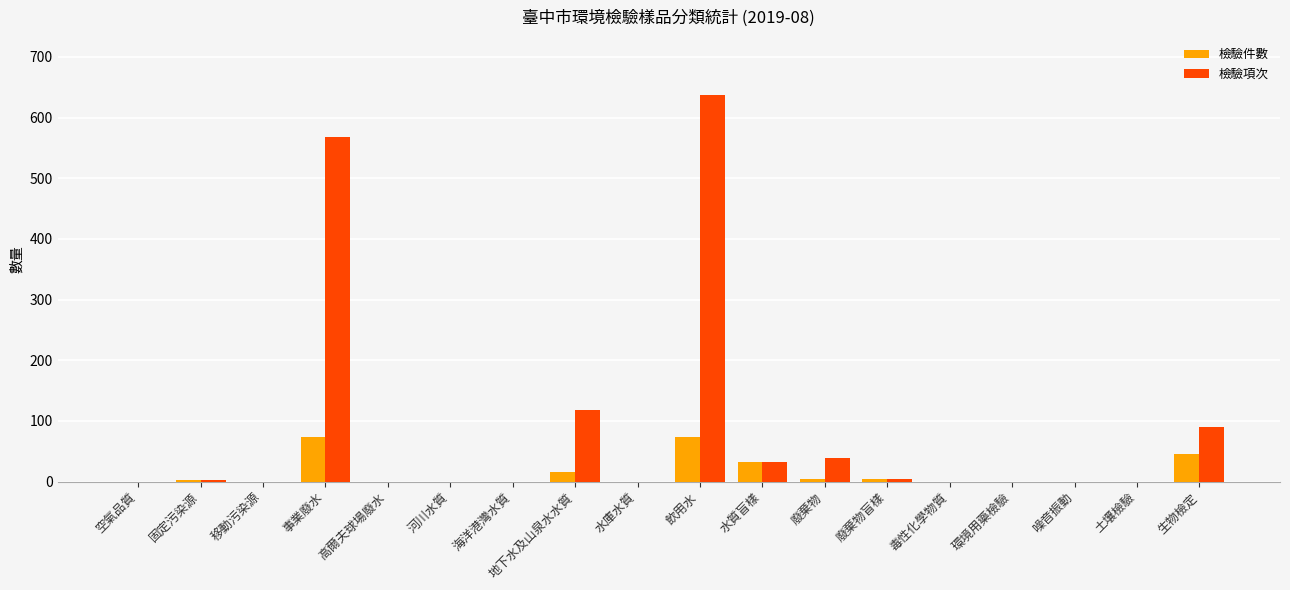

What is the sum of the 檢驗項次 values at 高爾夫球場廢水 and 生物檢定?

90